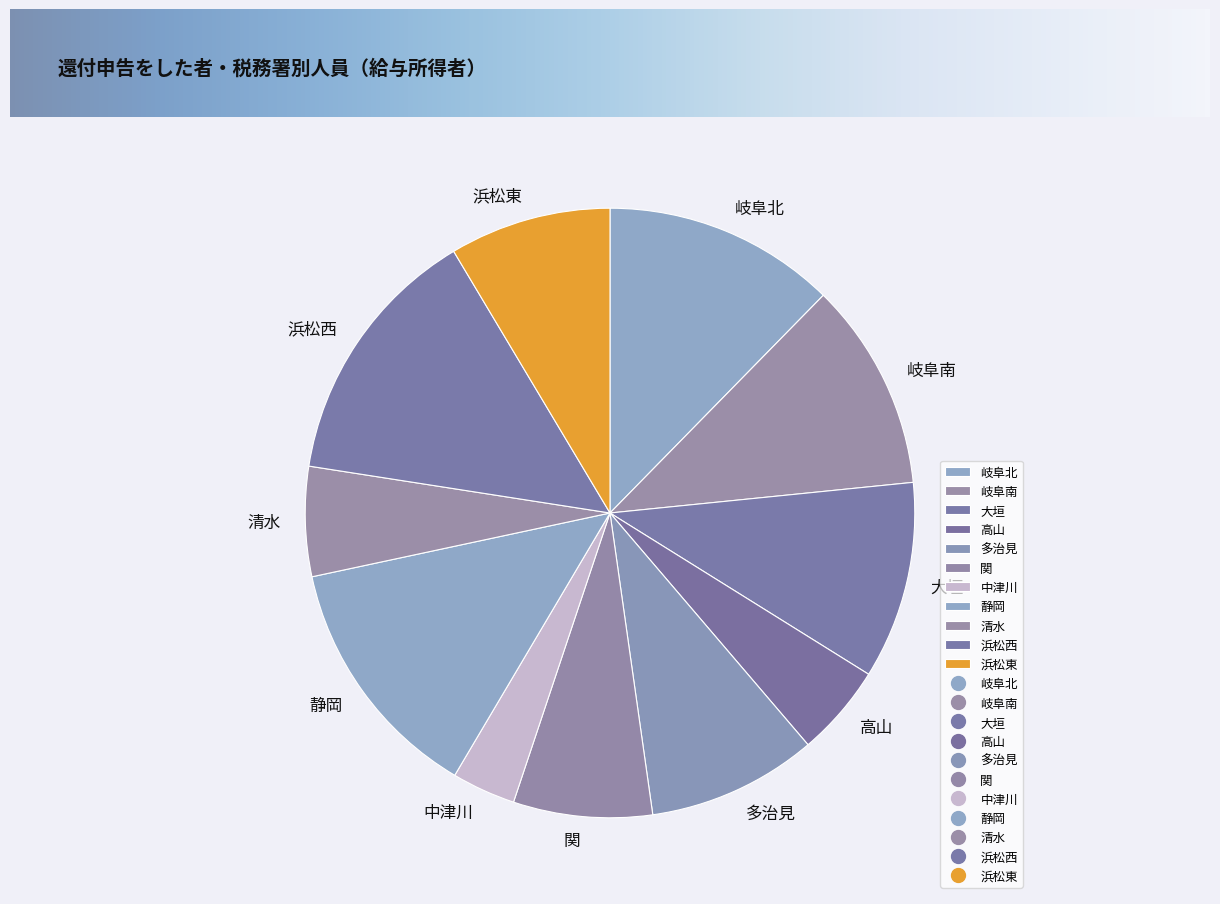

Is it true that 中津川 is 3% of the pie?

True